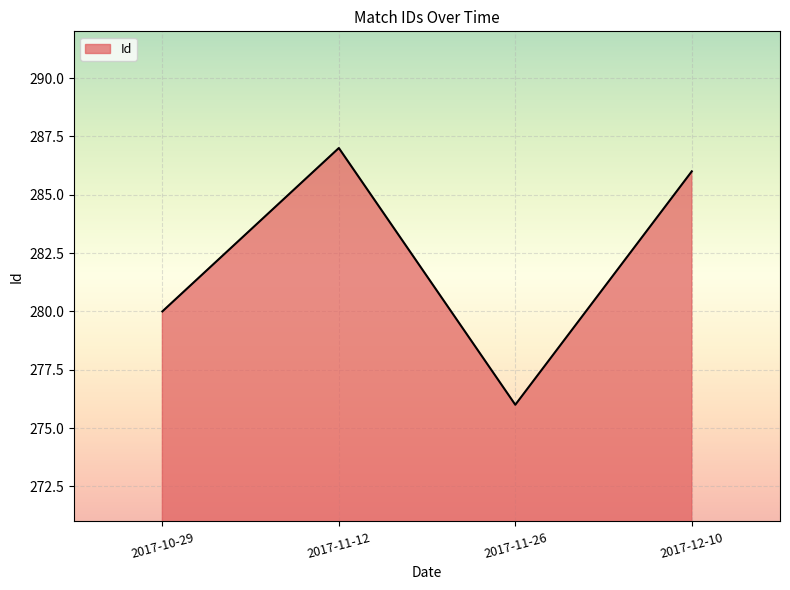

Which label corresponds to the smallest value in the chart?

2017-11-26